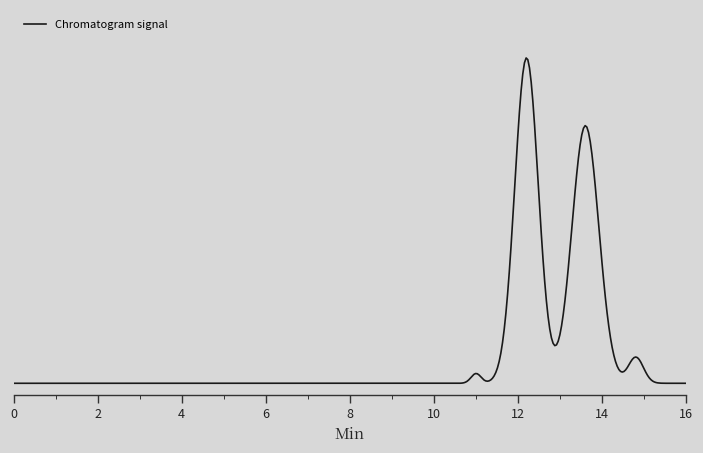

Does the chart display data point markers on the line(s)?

No